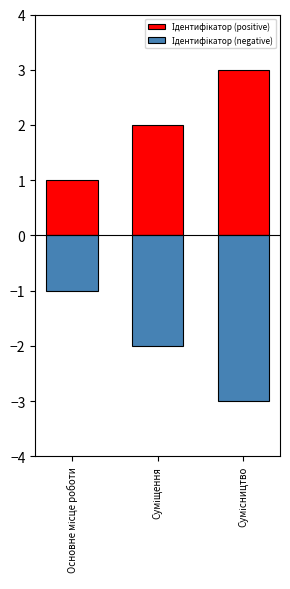

How many series are shown in this chart?

2